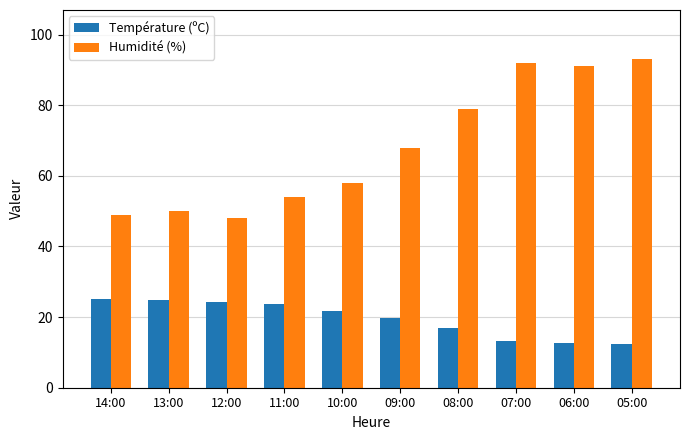

Is it true that Humidité (%) equals 92.0 at 07:00?

True